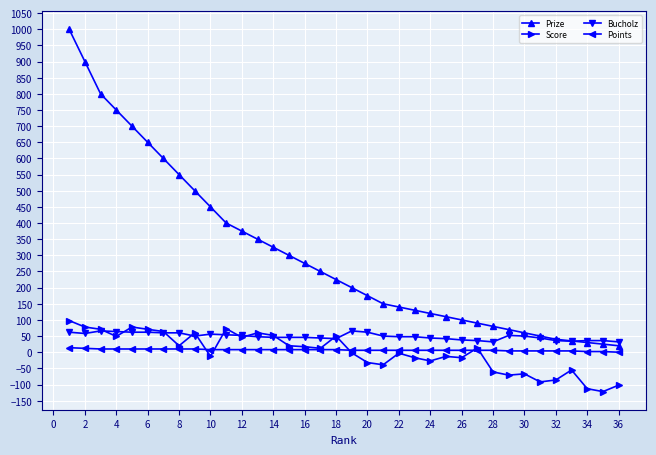

Which series has the largest total across all categories?

Prize